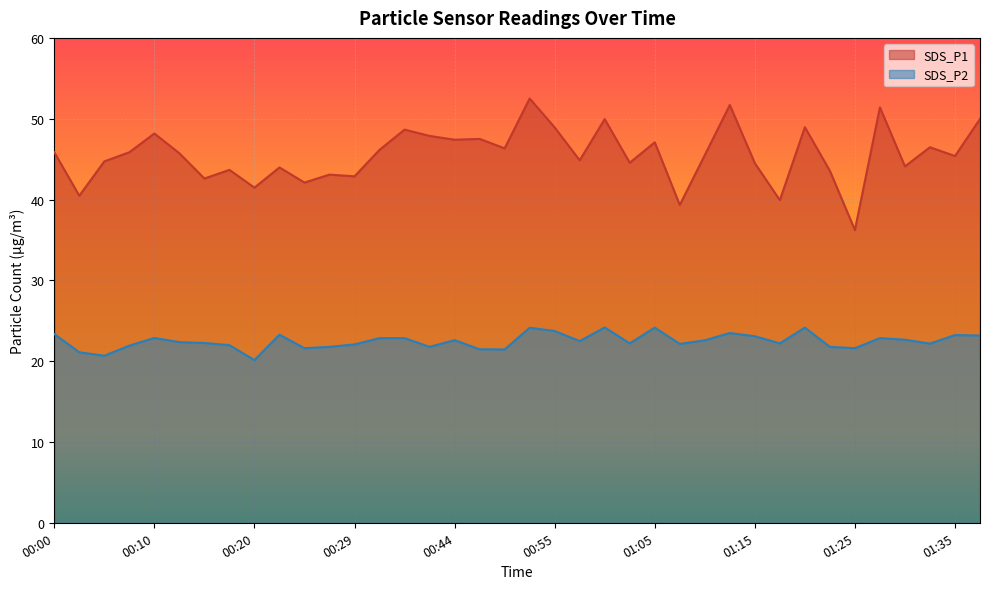

What are all the series names shown in the legend?

SDS_P1, SDS_P2